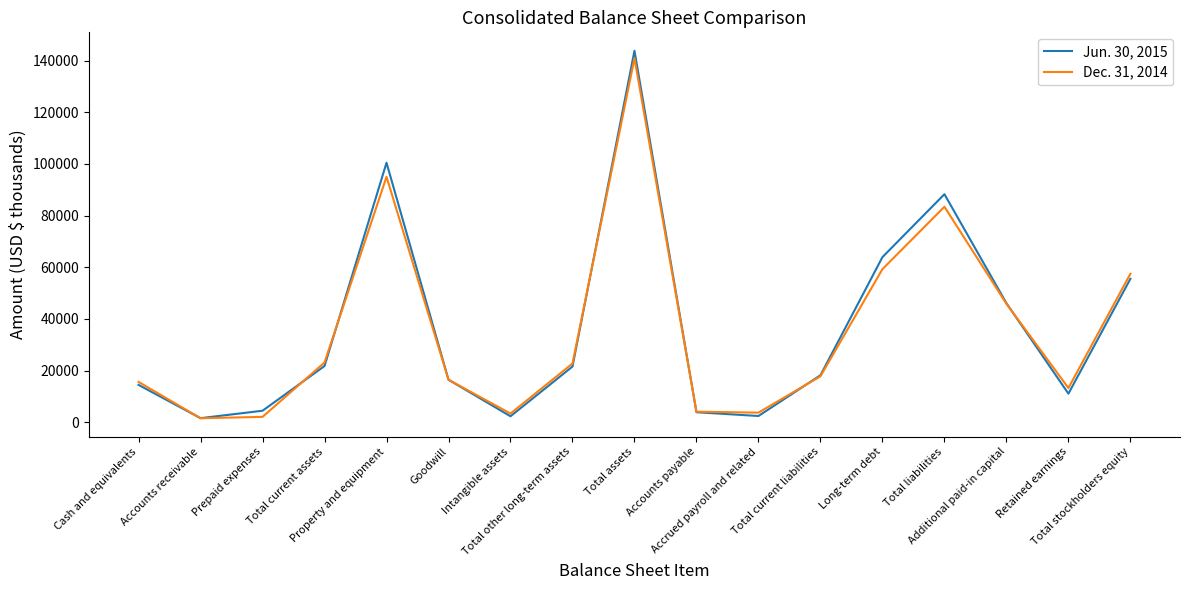

Rank the series by their maximum value, from highest to lowest.

Jun. 30, 2015, Dec. 31, 2014